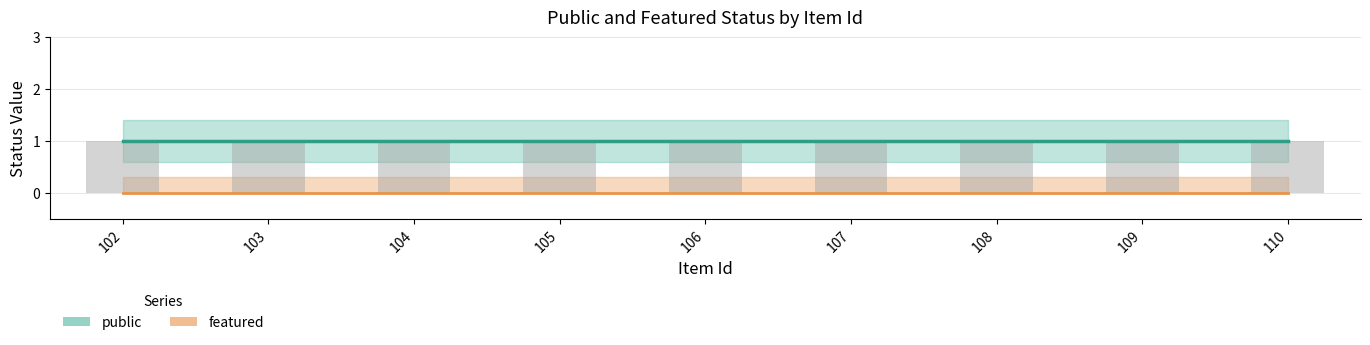

How many groups of bars are there?

9